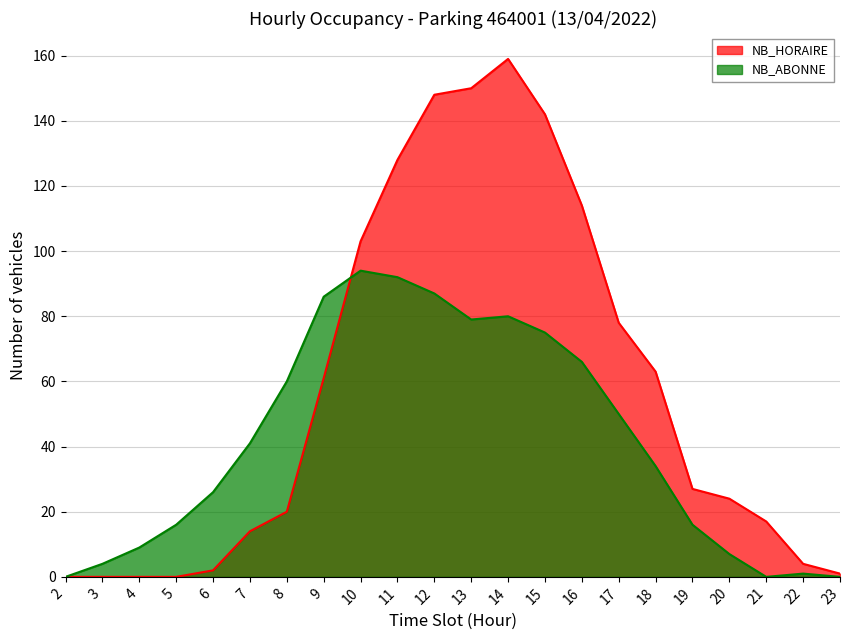

What is the sum of the NB_ABONNE values at 22 and 17?

51